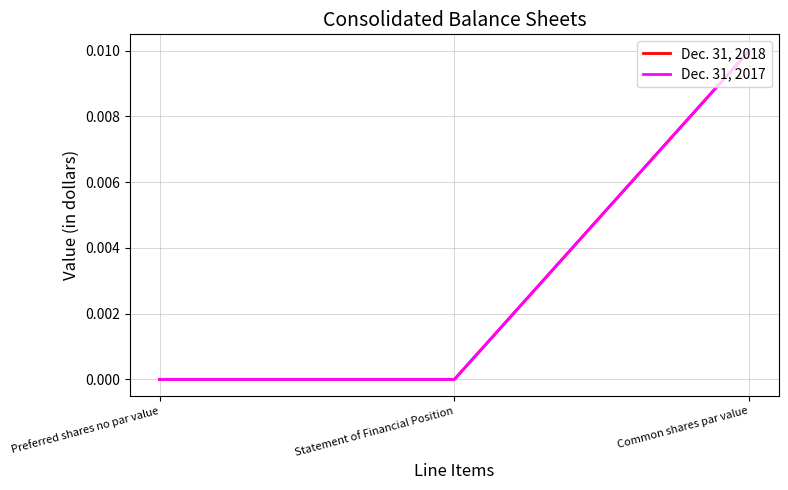

Reading left to right, what are all the values shown in this chart?

Dec. 31, 2018: 0.0	0.0	0.0
Dec. 31, 2017: 0.0	0.0	0.0